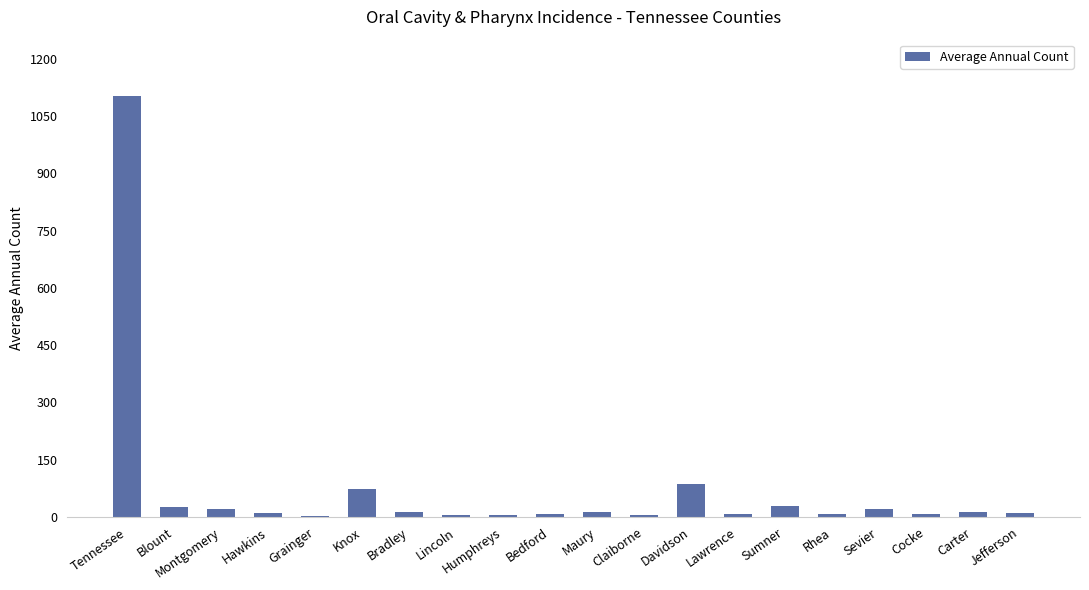

How many bars are there in total?

20